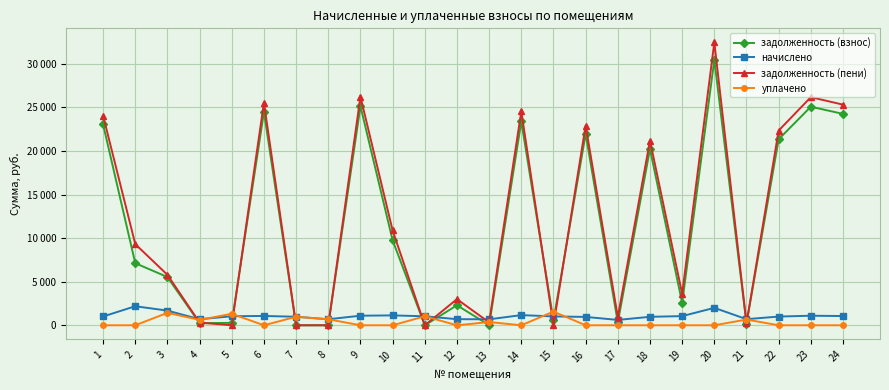

Rank the series at 18 from highest to lowest value.

задолженность (пени), задолженность (взнос), начислено, уплачено